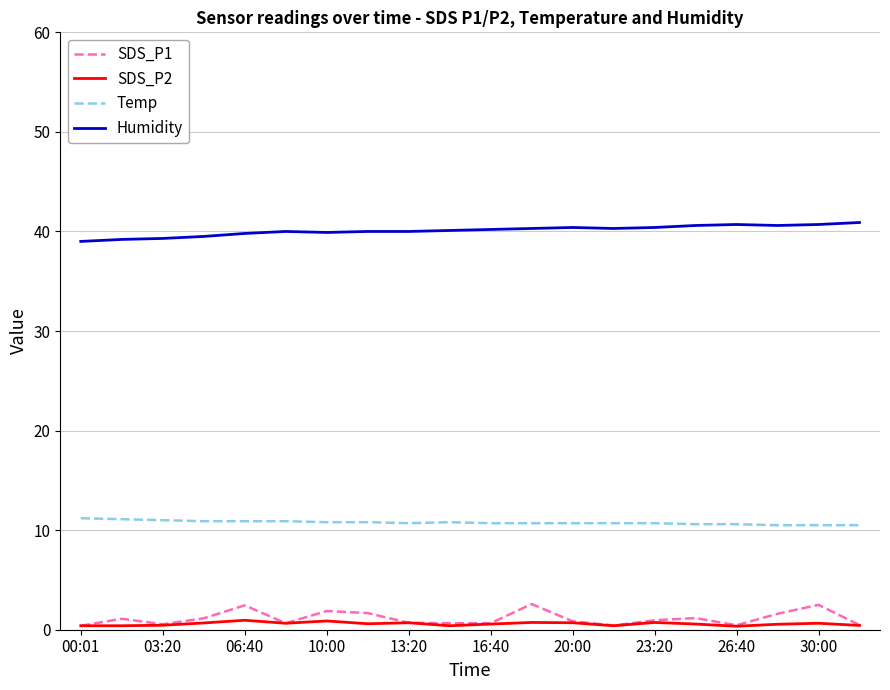

Does the chart display data point markers on the line(s)?

No